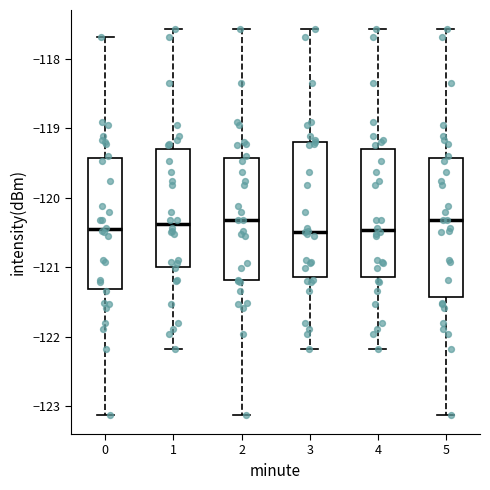

Reading left to right, transcribe this box plot: for each box, give where its median line is, the range the box spans, and where its two whiskers end, as read against the y-axis. The values are not printed on the chart, so give them approximately, as read against the axis.

0: median -120.5, box -121.3 to -119.4, whiskers -123.1 to -117.7
1: median -120.4, box -121.0 to -119.3, whiskers -122.2 to -117.6
2: median -120.3, box -121.2 to -119.4, whiskers -123.1 to -117.6
3: median -120.5, box -121.1 to -119.2, whiskers -122.2 to -117.6
4: median -120.5, box -121.1 to -119.3, whiskers -122.2 to -117.6
5: median -120.3, box -121.4 to -119.4, whiskers -123.1 to -117.6